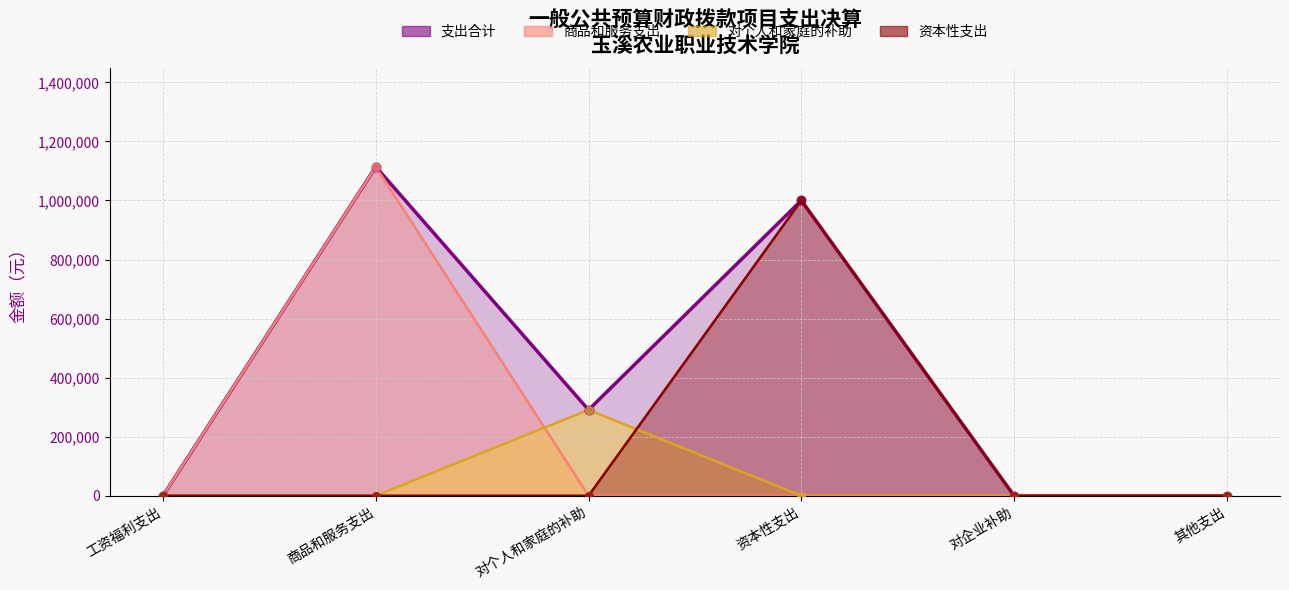

At which category is the sum across all series the highest?

商品和服务支出